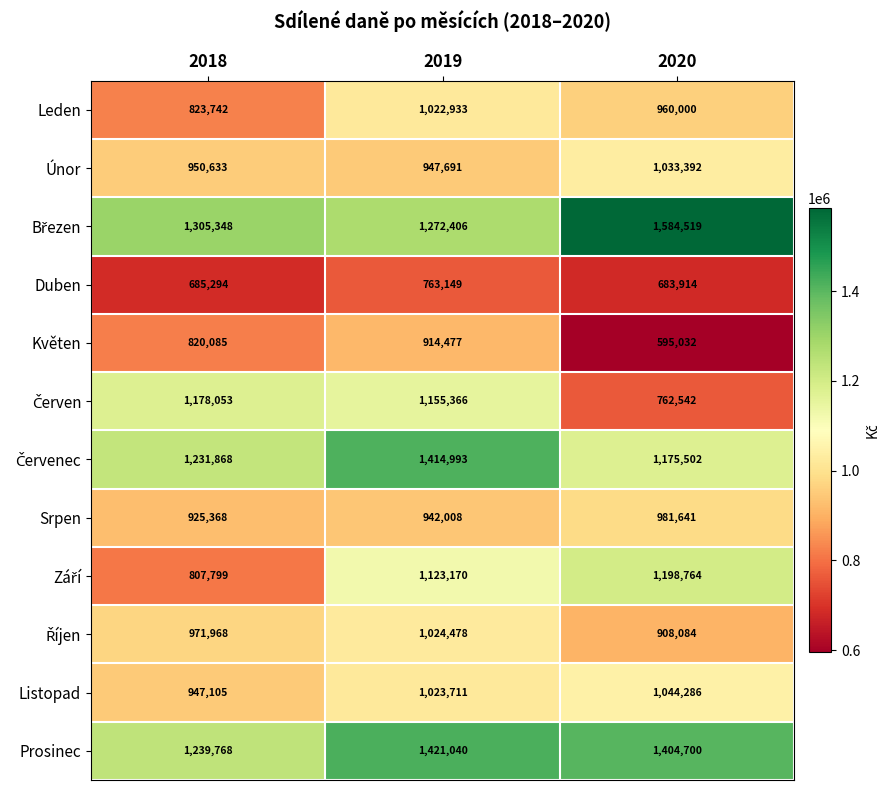

How many data points in Srpen are less than 942008?

1